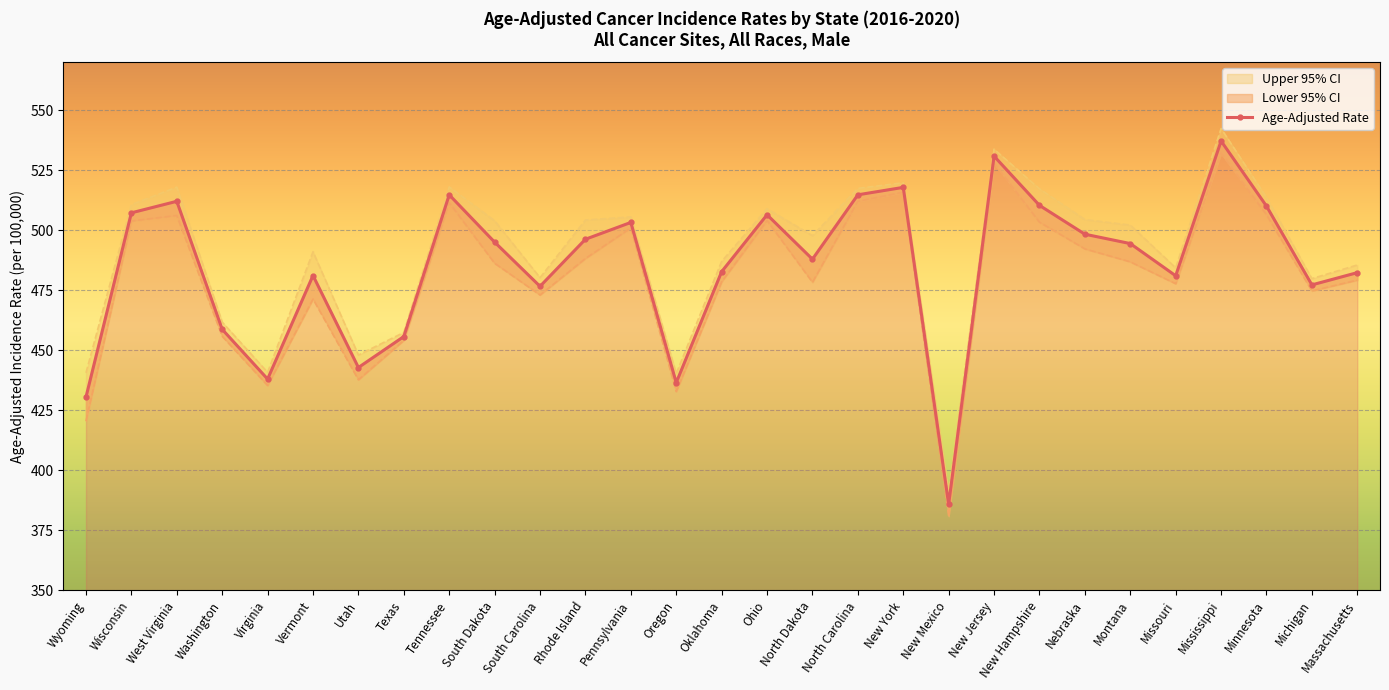

True or false: the data has more than 0 interior local peaks.

True